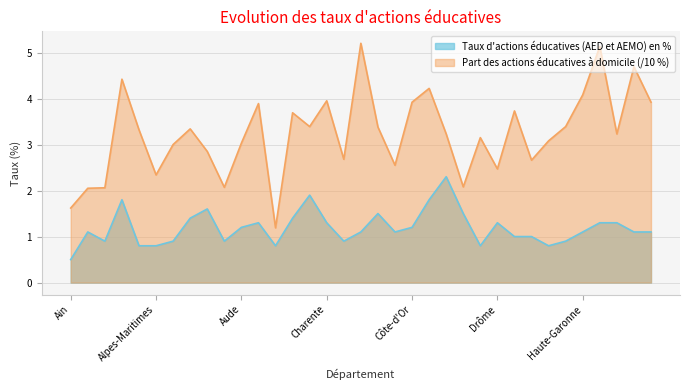

How many interior local peaks does the Taux d'actions éducatives (AED et AEMO) en % series have?

8